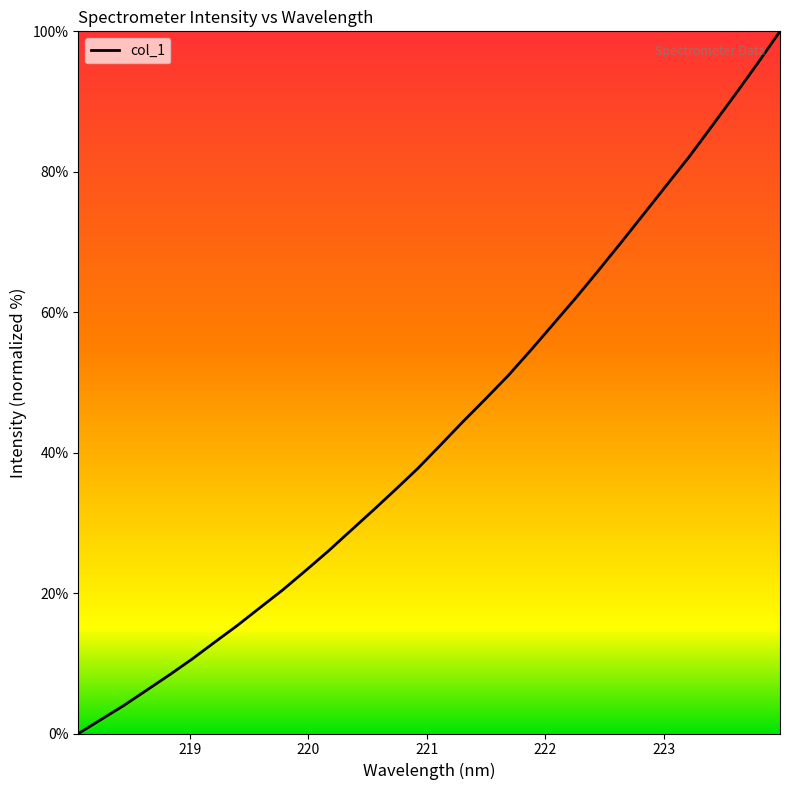

Where is the data nearest to the value 50?

221.6902